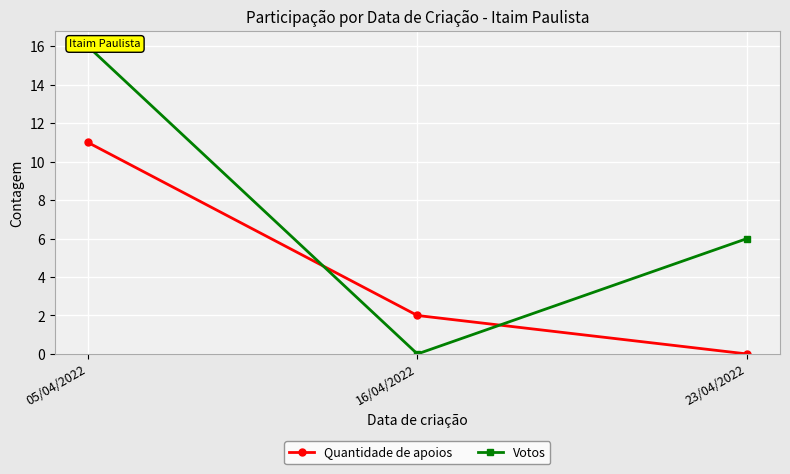

Reading left to right, transcribe all the data shown in this chart.

Quantidade de apoios: 11	2	0
Votos: 16	0	6